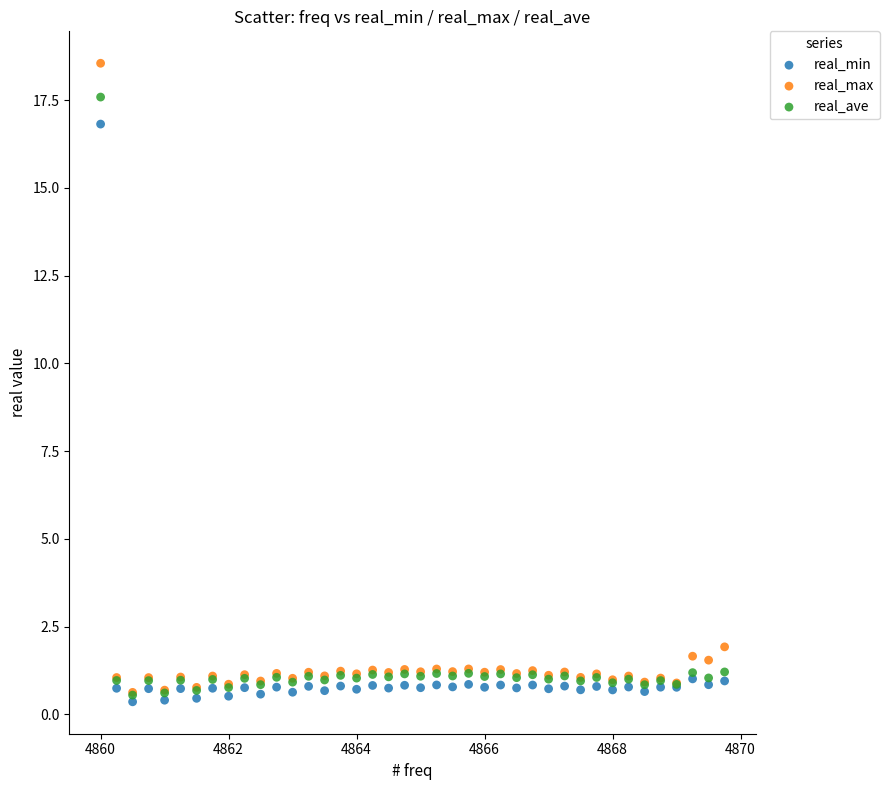

What are all the series names shown in the legend?

real_min, real_max, real_ave